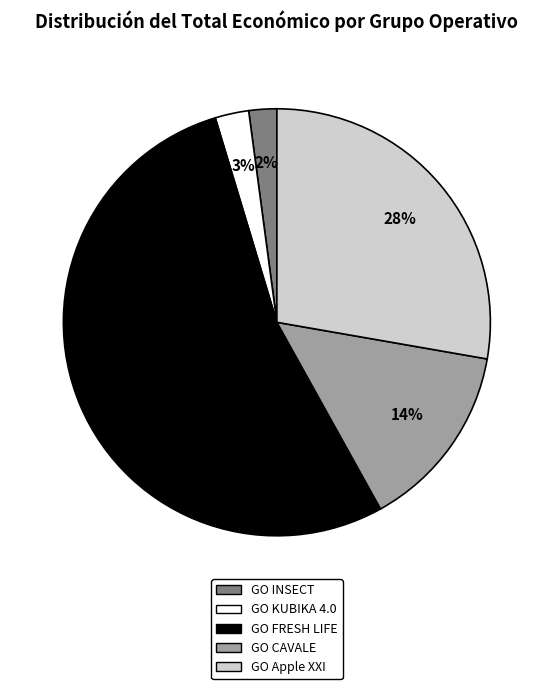

To the nearest percent, what percentage of the pie is GO CAVALE?

14%